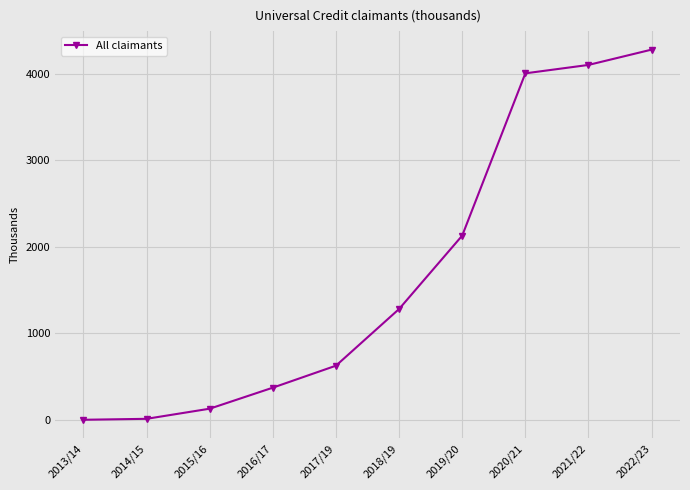

True or false: the data shows 1017 at 2017/19.

False